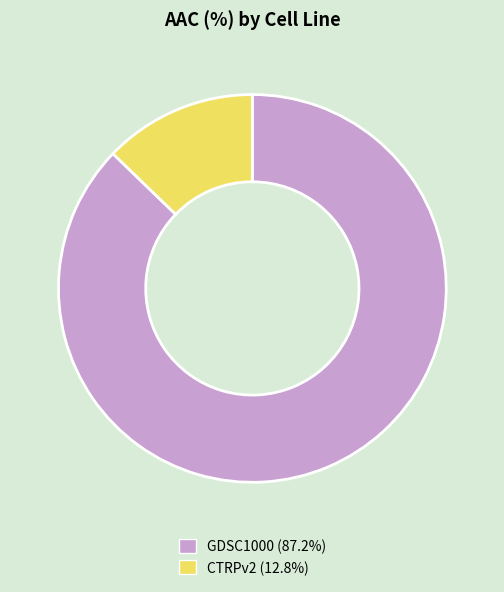

Rank the categories by value from lowest to highest.

CTRPv2, GDSC1000